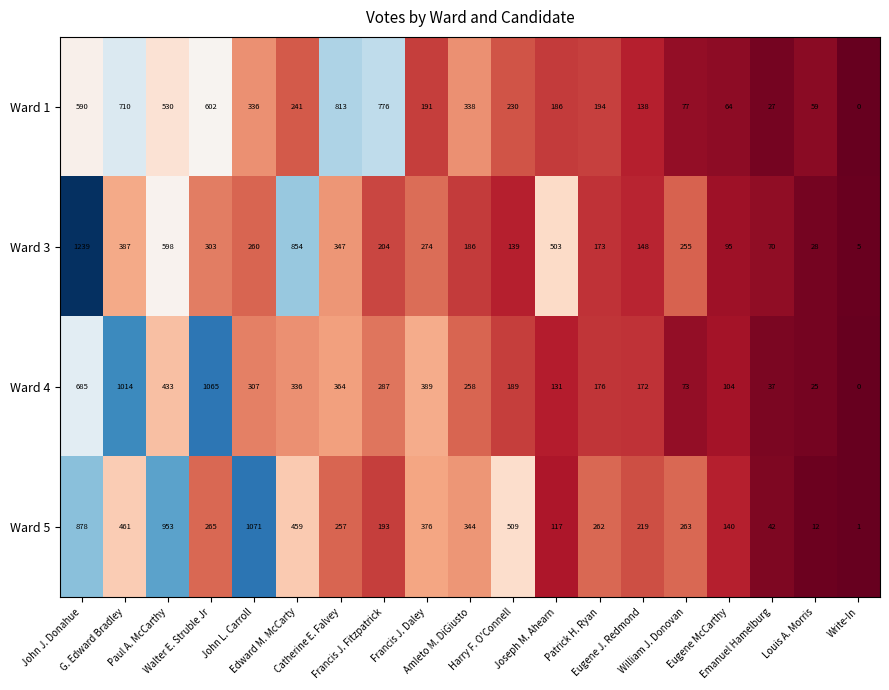

What is the difference between the maximum and minimum values in the Ward 1 series?

813